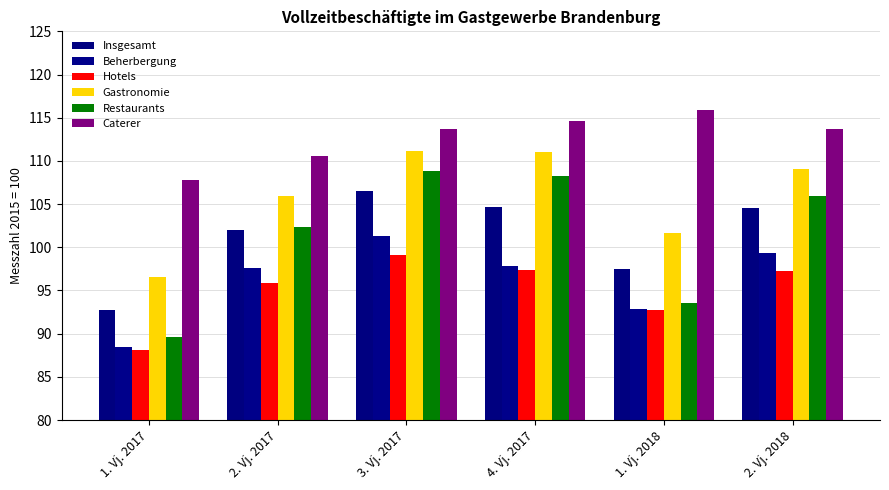

What is the difference between the highest and lowest values at 2. Vj. 2018?

16.5